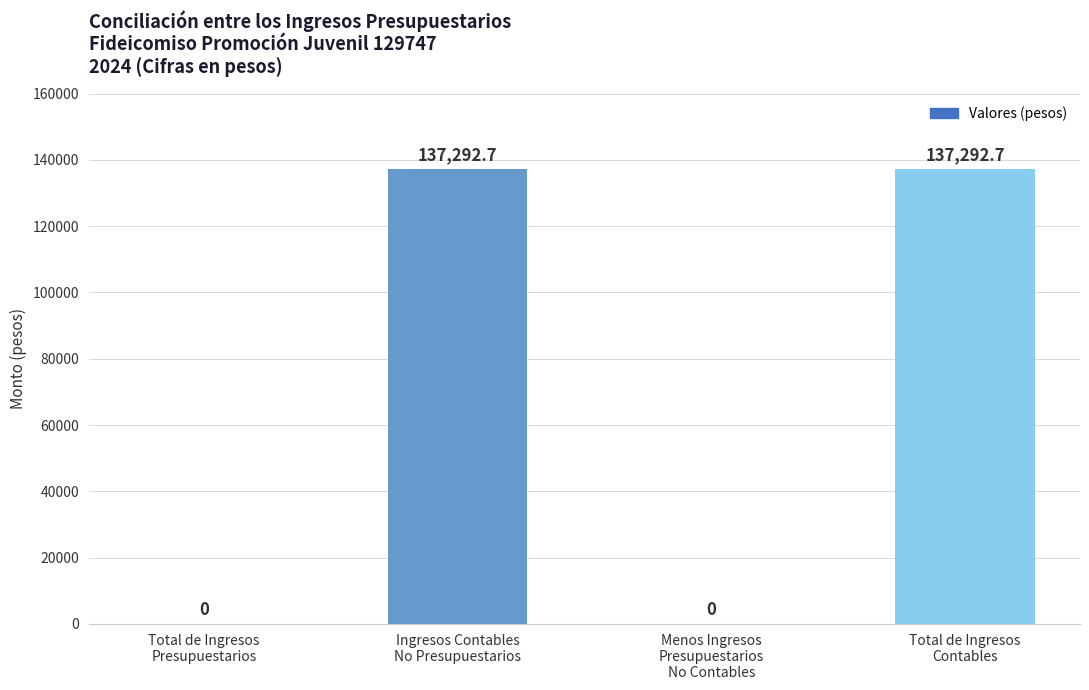

How many values are above zero?

2